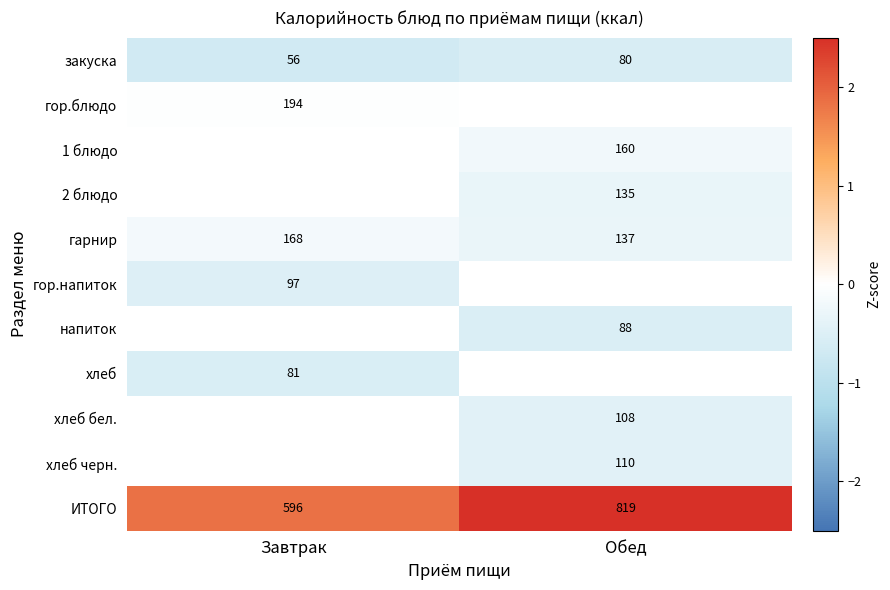

Which has a higher value, Завтрак or Обед?

Обед